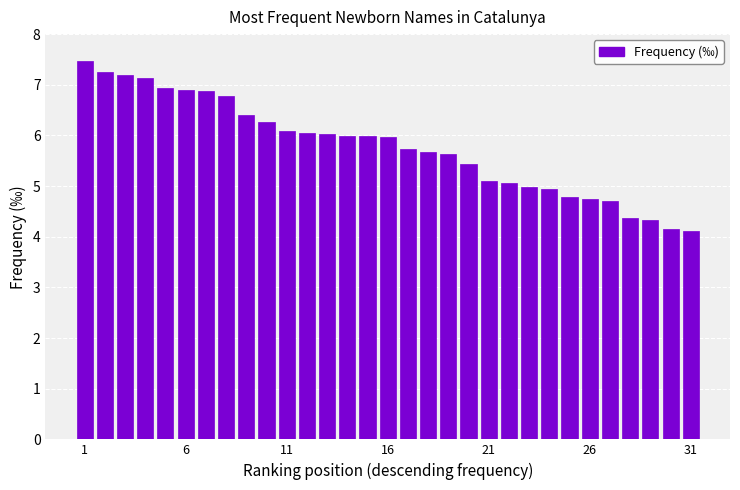

Are the bars grouped side by side (vs. stacked)?

No